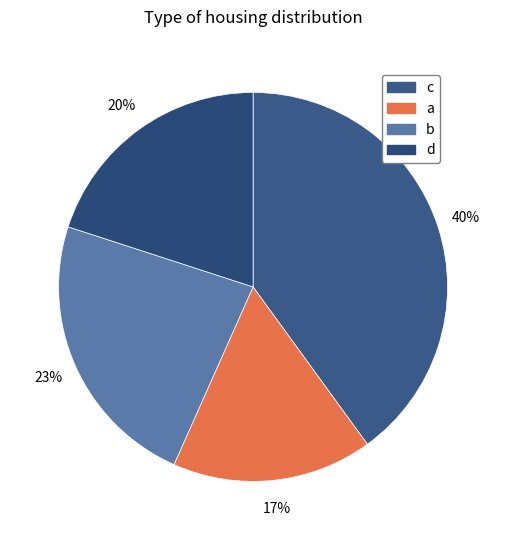

Count the number of slices in the pie.

4